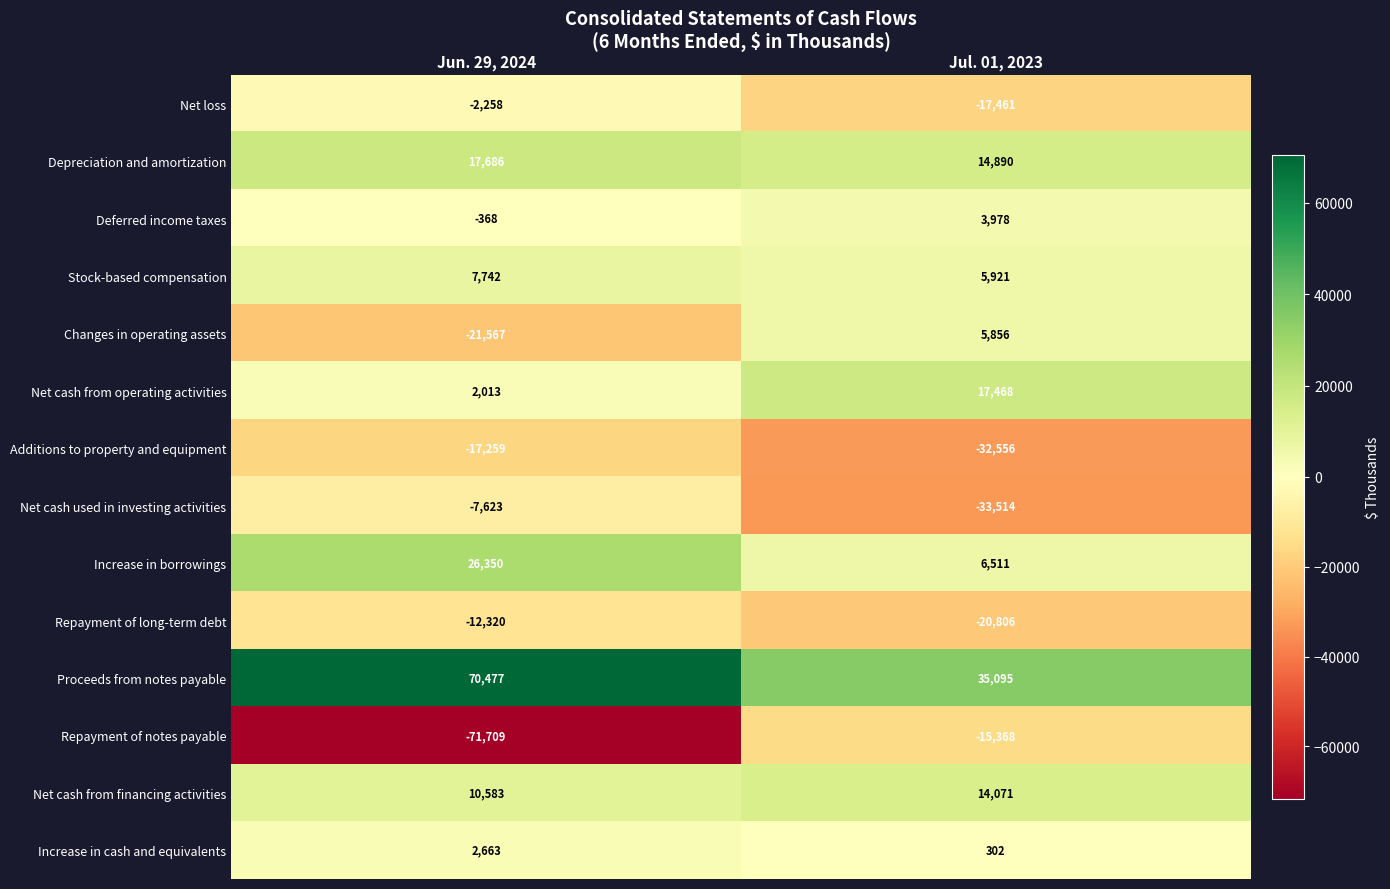

Which series changed the most between Jun. 29, 2024 and Jul. 01, 2023?

Repayment of notes payable